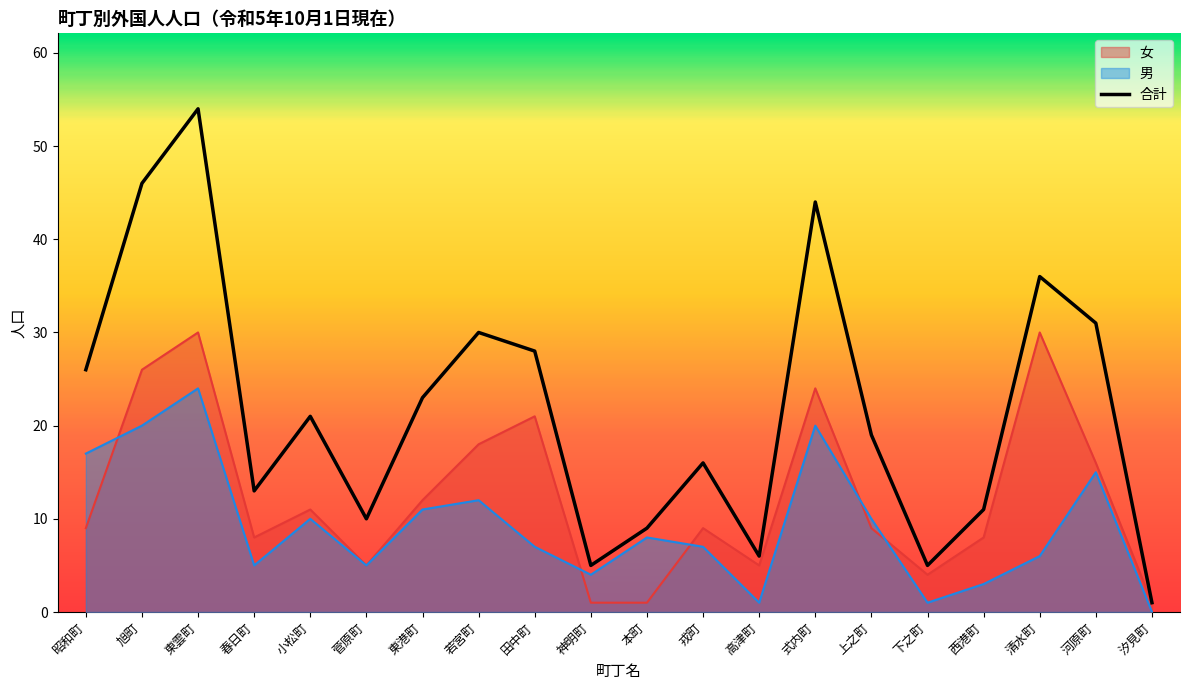

Where is 女 nearest to the value 15?

河原町